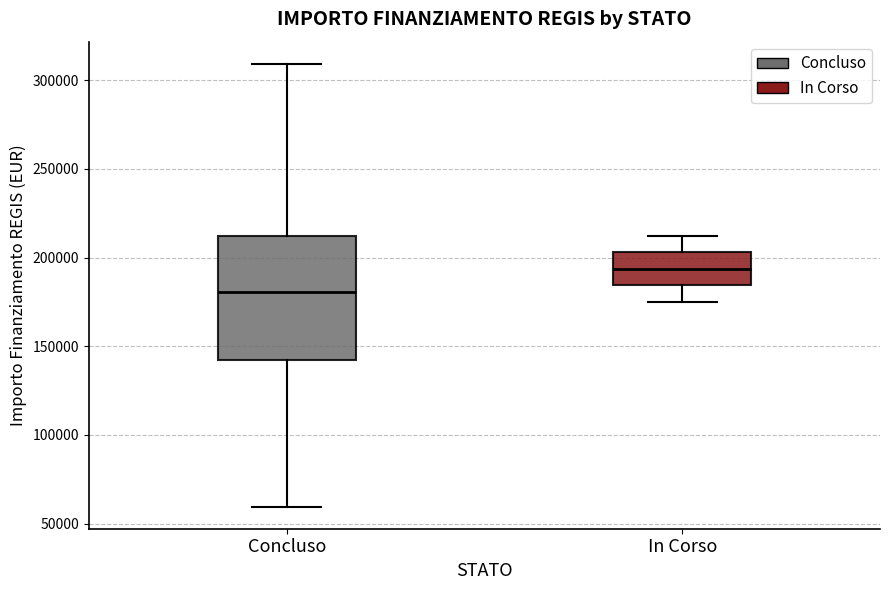

Which box has the highest median line?

In Corso